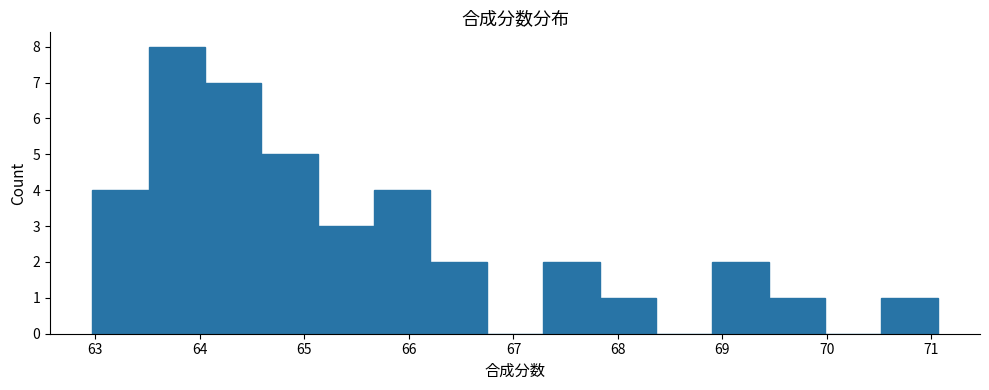

Over which range of the x-axis is the bar tallest?

63.5 to 64.0